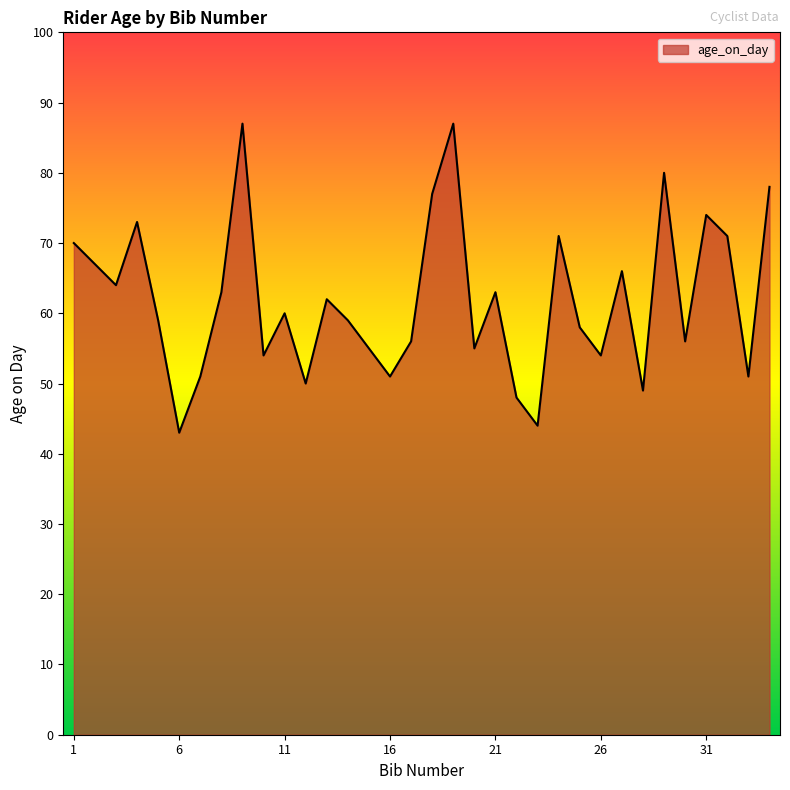

What is the difference between the maximum and minimum values?

44